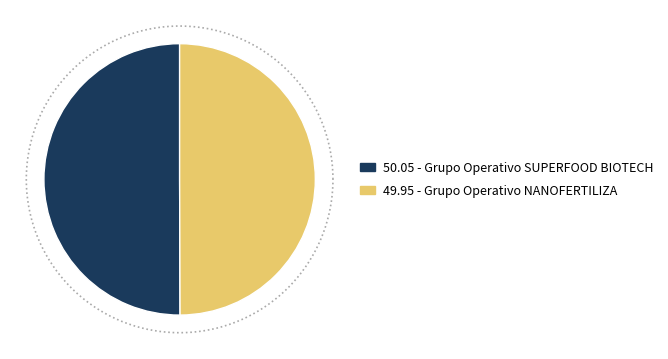

What percentage is NOT represented by Grupo Operativo NANOFERTILIZA?

50.0%